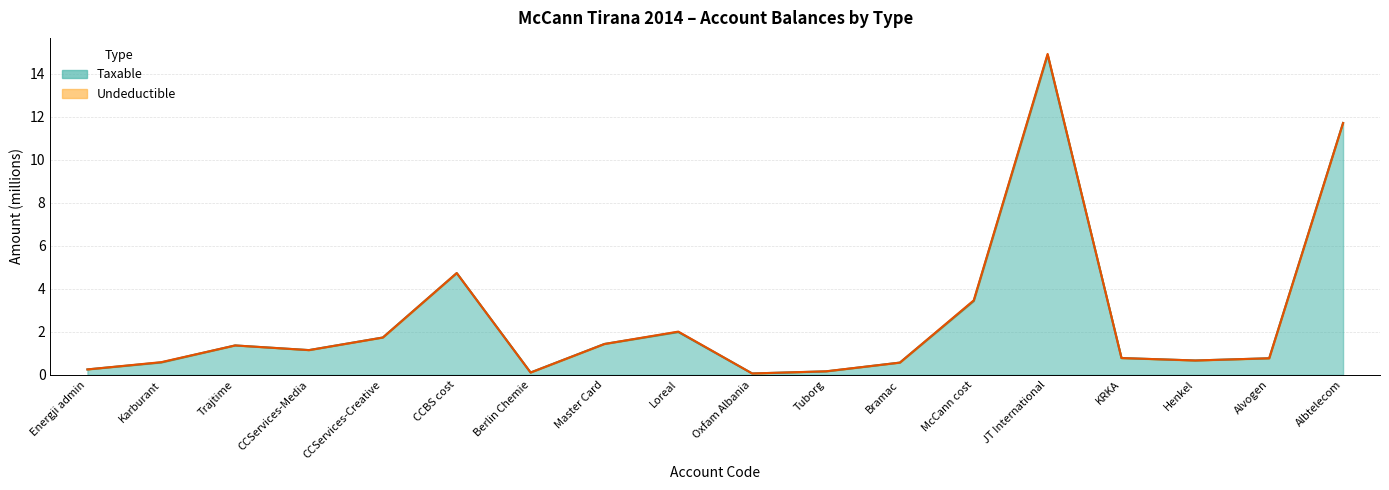

The value at Trajtime is 2.1. True or false?

False